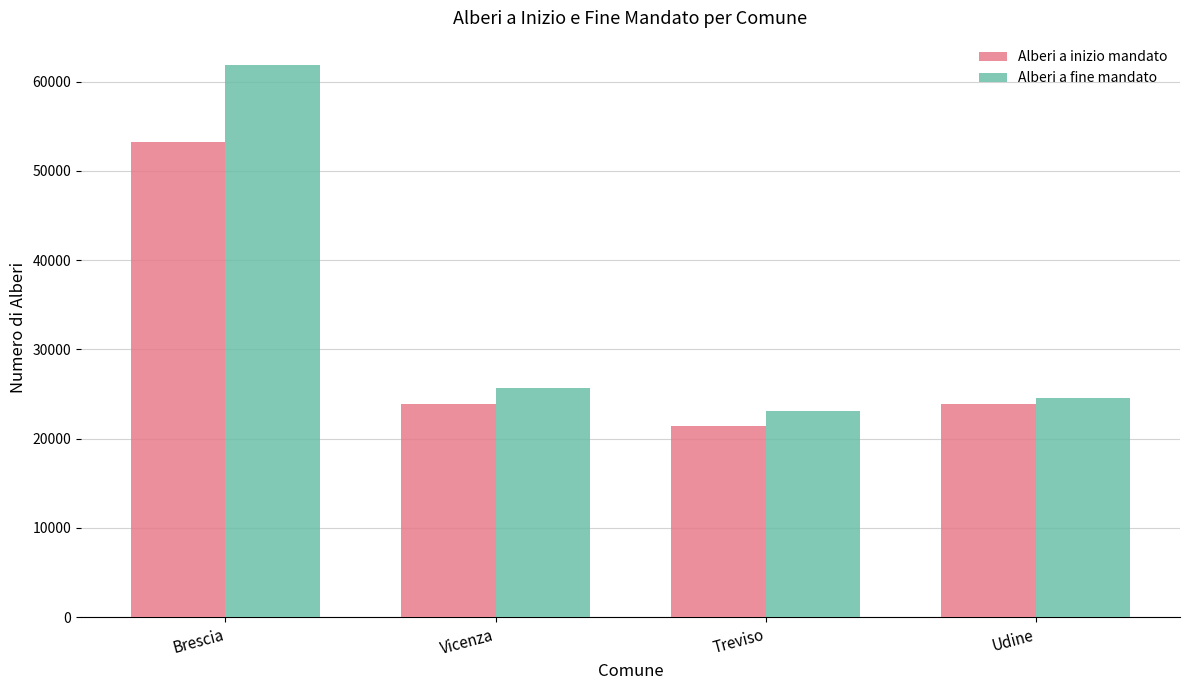

Count the number of data series in this chart.

2